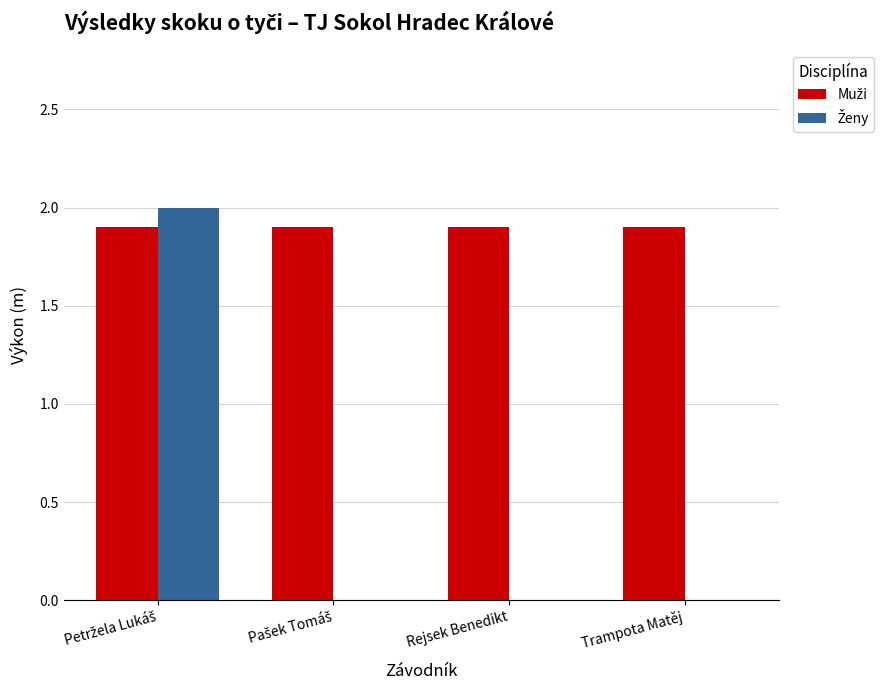

What is the greatest value displayed?

2.0